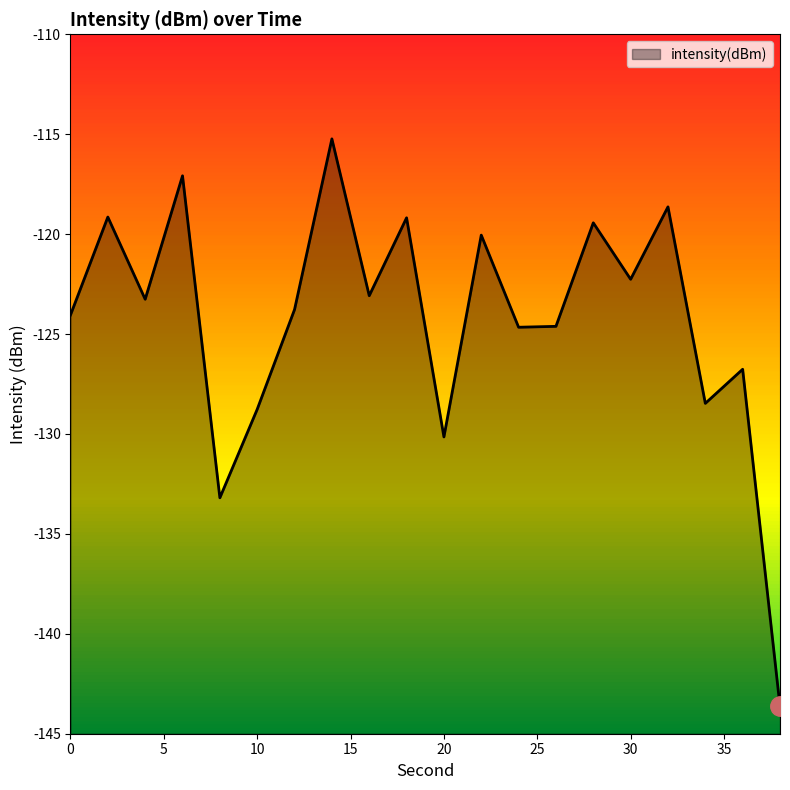

What is the change in value from 20 to 26?

+5.5